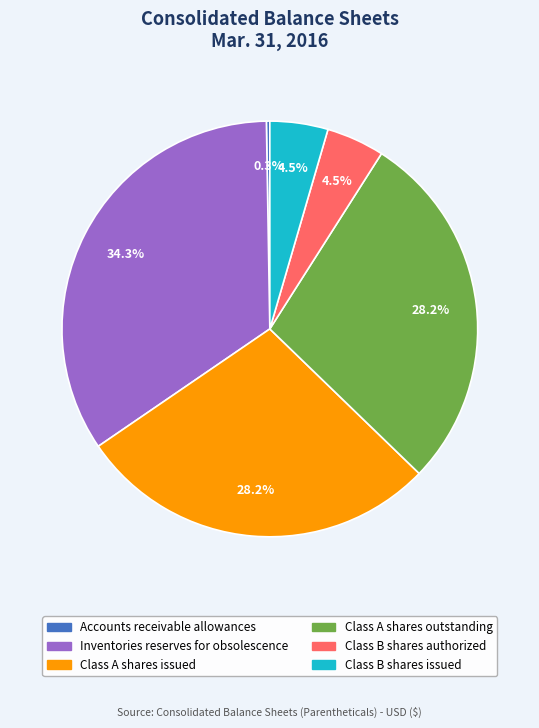

What is the largest slice in the pie chart?

Inventories reserves for obsolescence